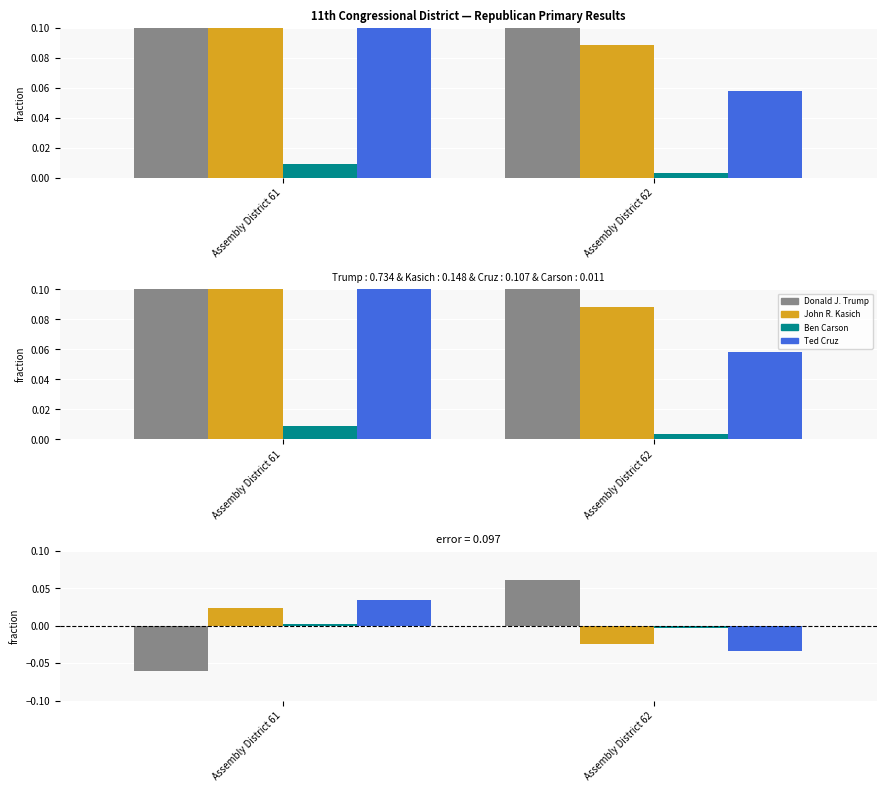

Where does the John R. Kasich series first go above 0?

Assembly District 61